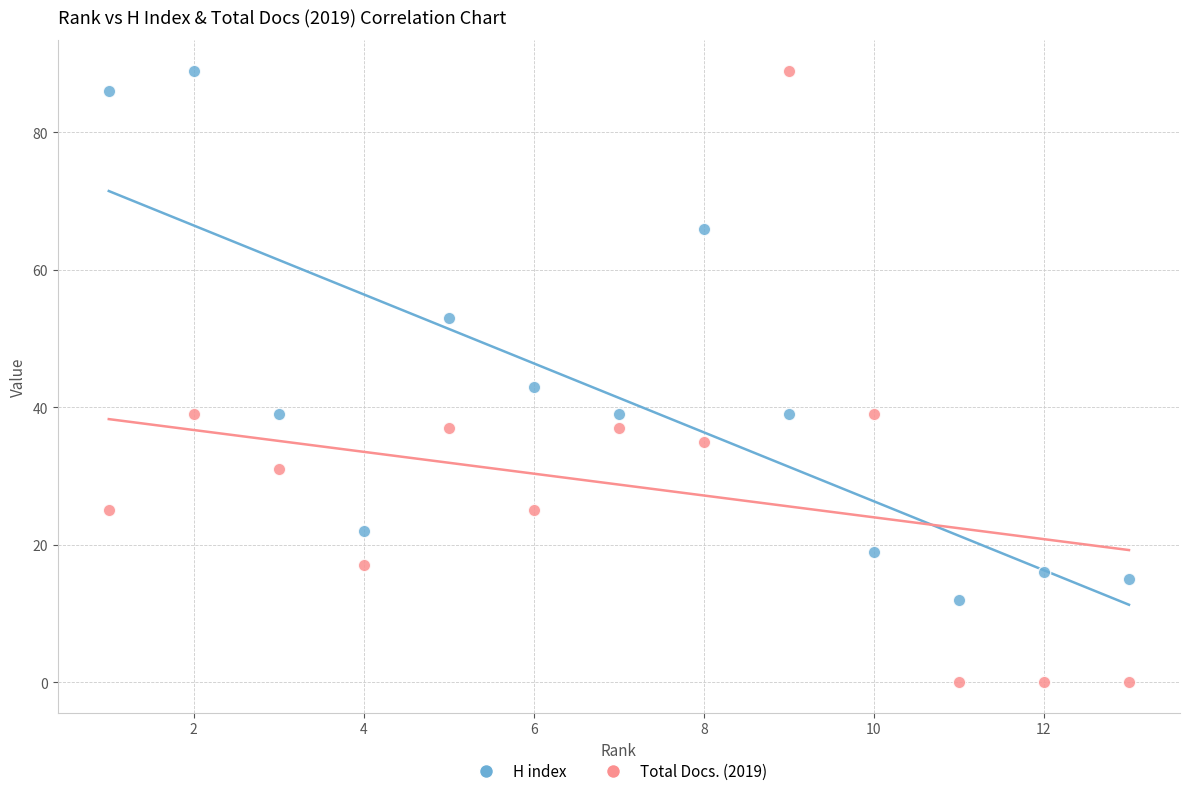

What are all the series names shown in the legend?

H index, Total Docs. (2019)